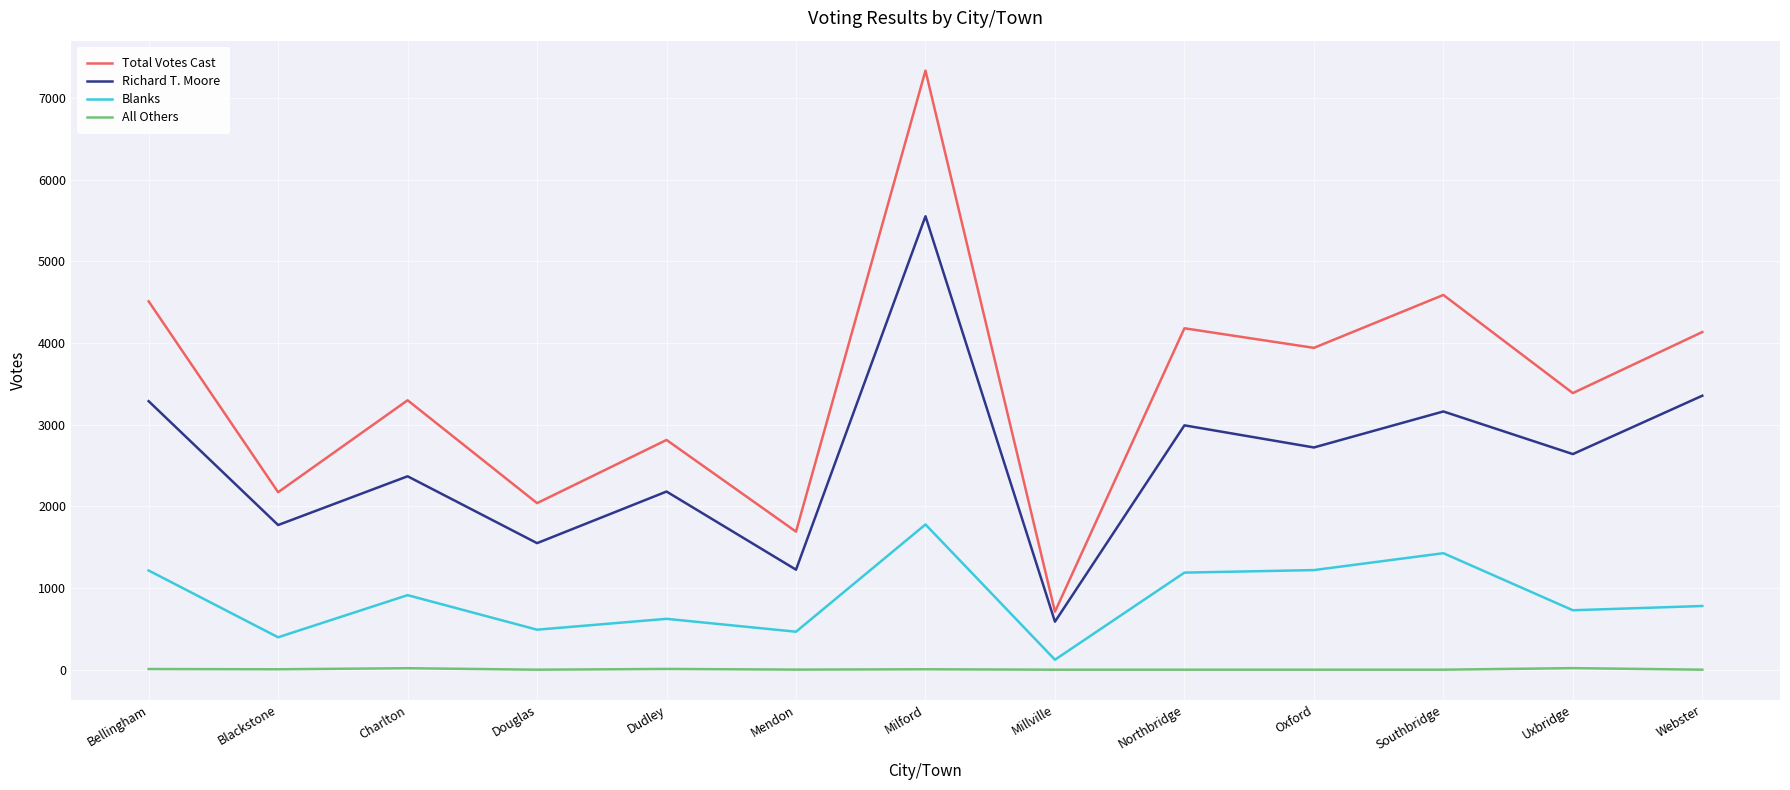

List the series in order of their overall mean, lowest first.

All Others, Blanks, Richard T. Moore, Total Votes Cast